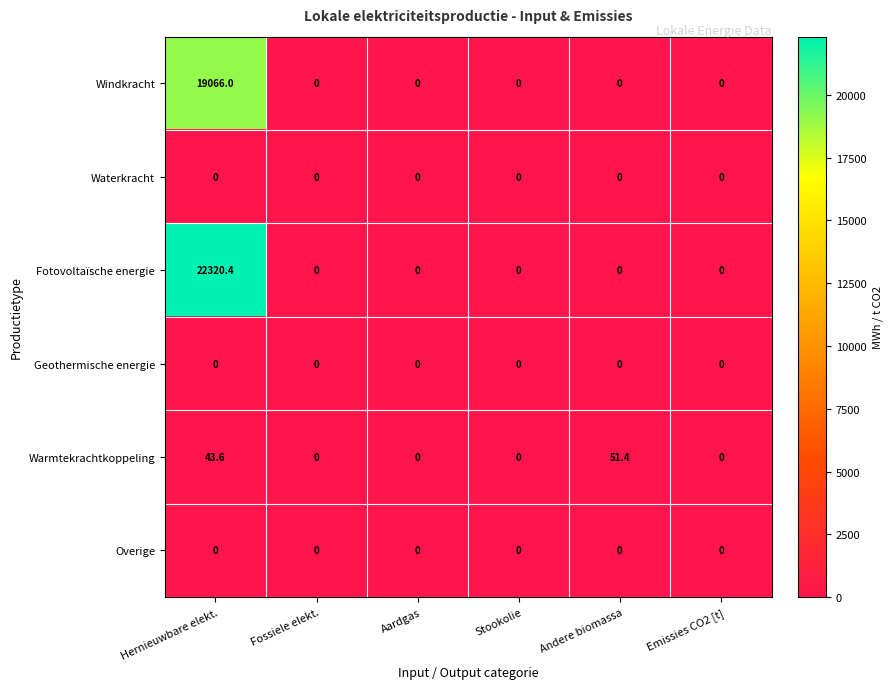

Which series has the largest range (max minus min)?

Fotovoltaïsche energie